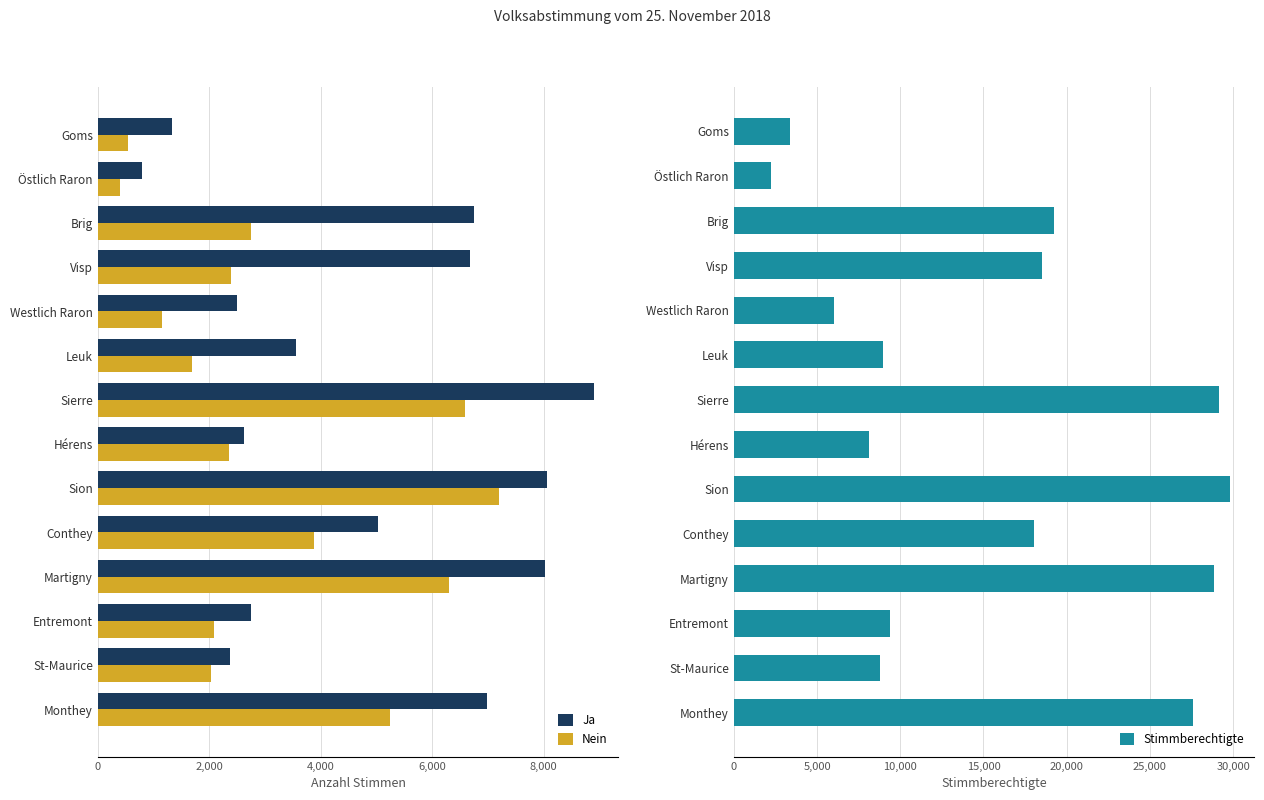

The value of Ja at Entremont is 2744. True or false?

True